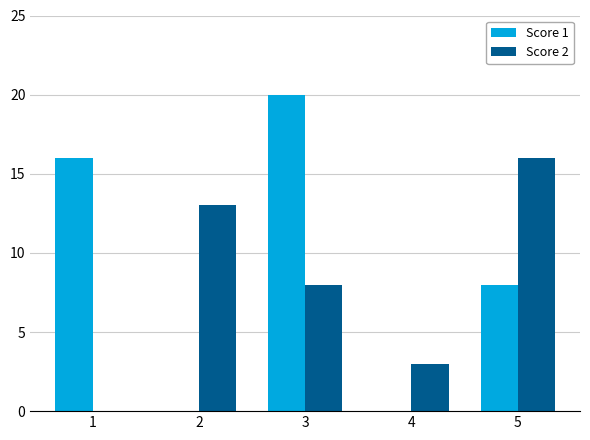

What is the sum of all Score 2 values?

40